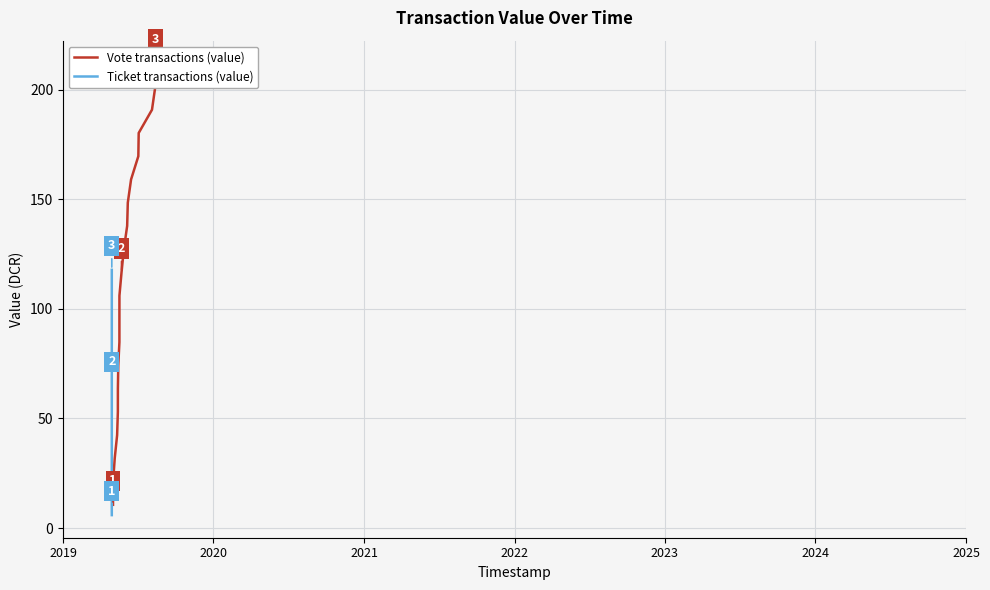

Is the value of Vote transactions (value) at 15 greater than the value of Ticket transactions (value) at 13?

Yes